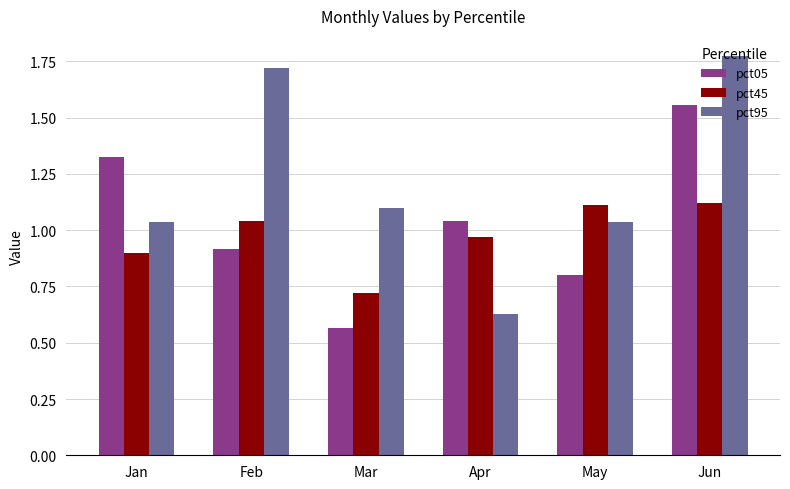

Rank the series by their maximum value, from highest to lowest.

pct95, pct05, pct45